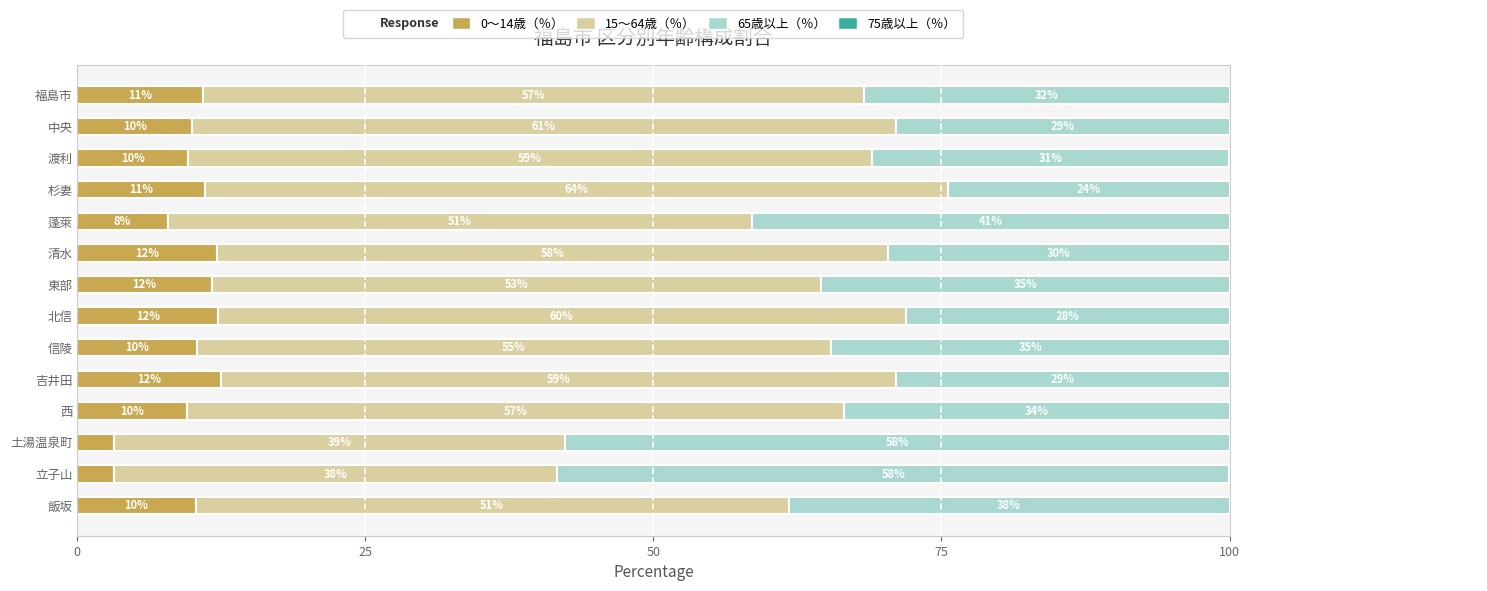

What is the sum of the 0～14歳（％） values at 福島市 and 清水?

23.0